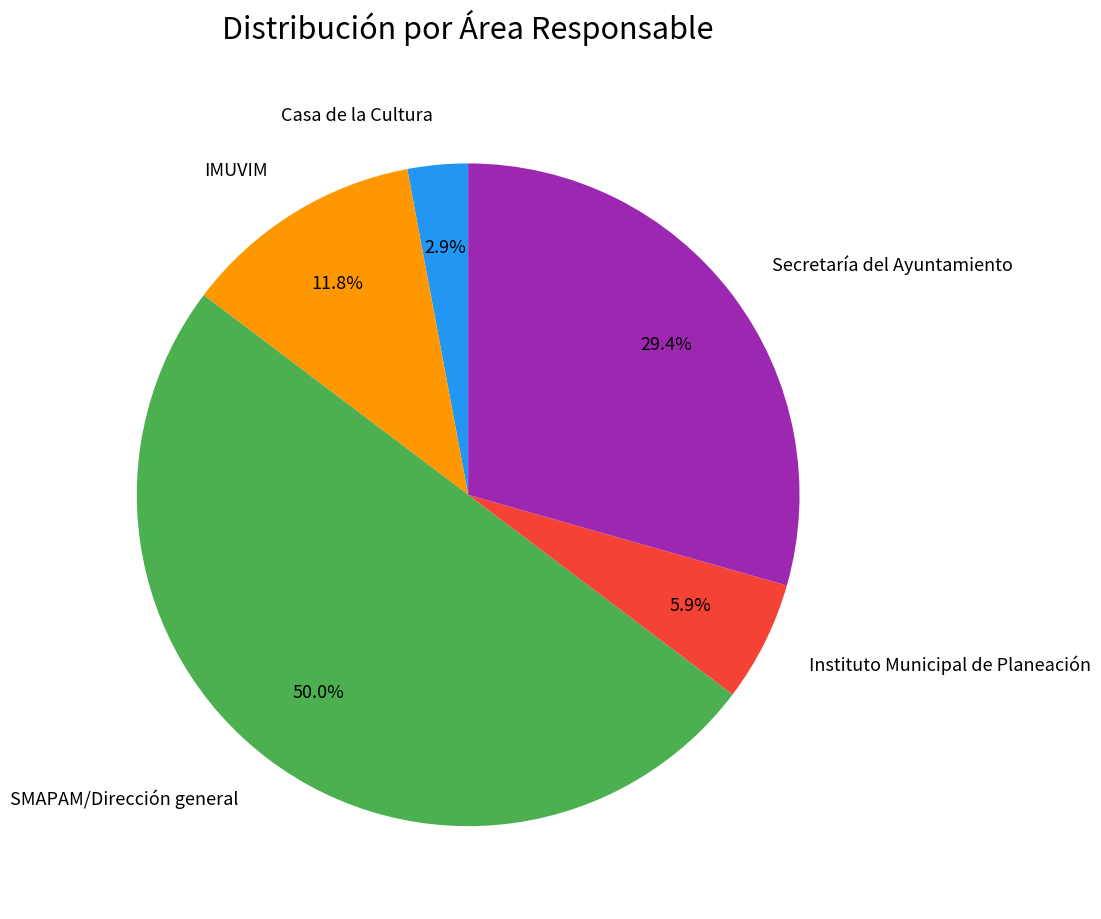

The IMUVIM slice represents 24% of the pie. True or false?

False